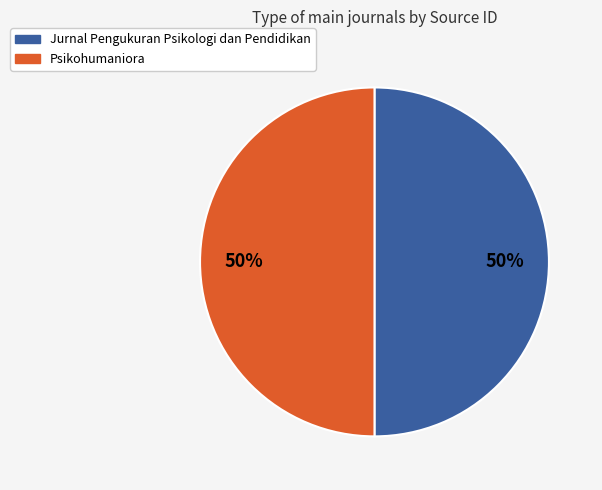

The Psikohumaniora slice represents 42% of the pie. True or false?

False